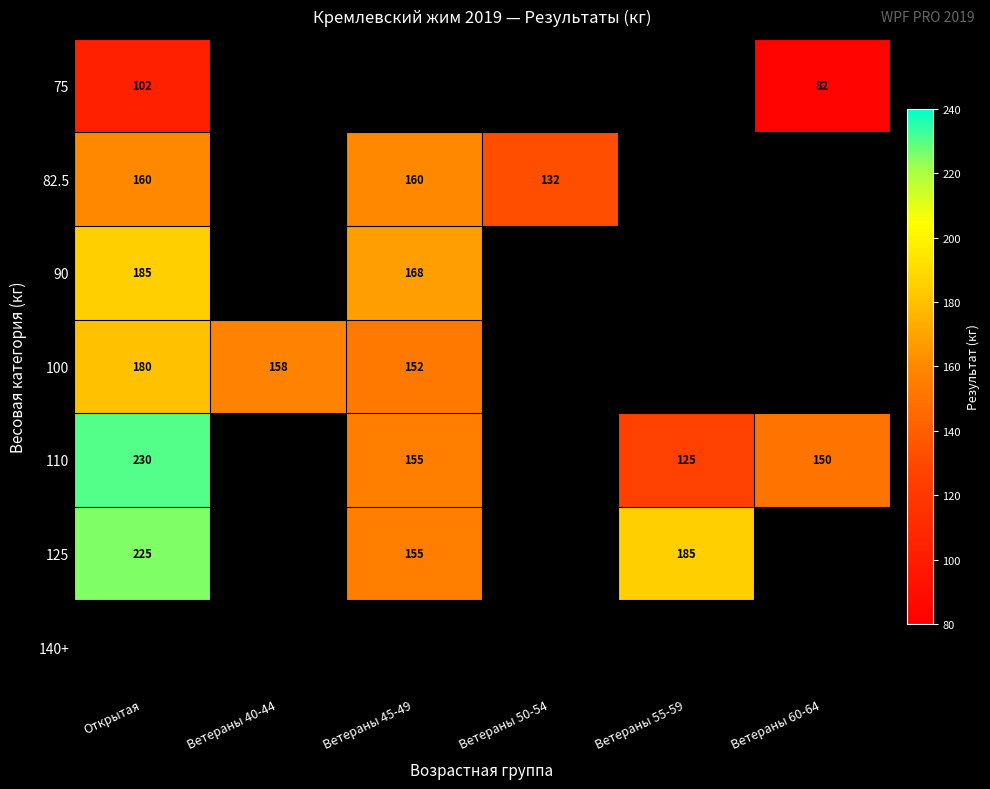

Is it true that 82.5 equals 160.0 at Открытая?

True